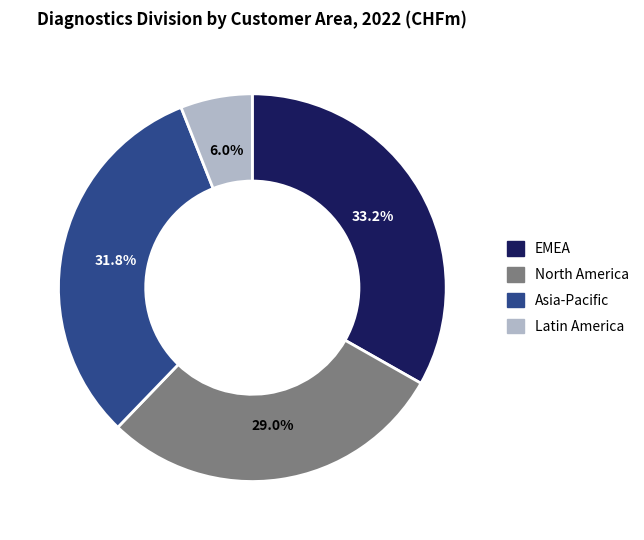

Approximately how many times larger is the value at Asia-Pacific compared to EMEA?

1.0